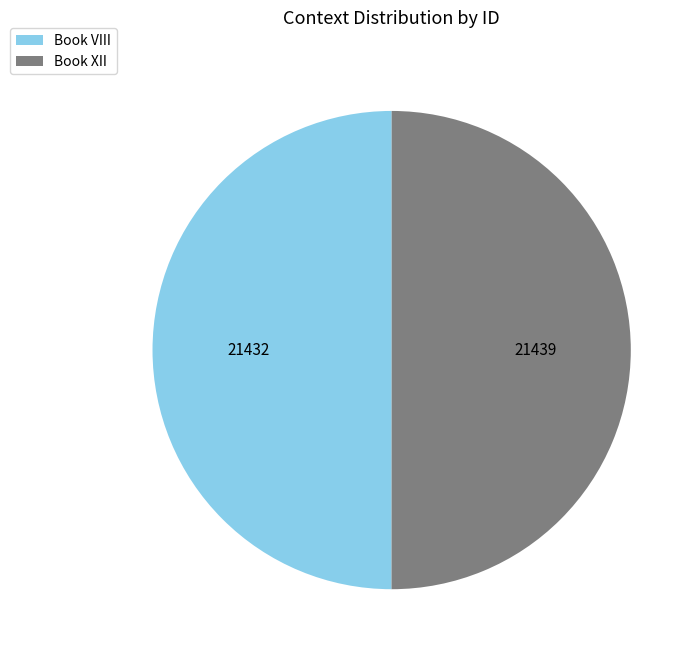

How many segments does this pie chart have?

2